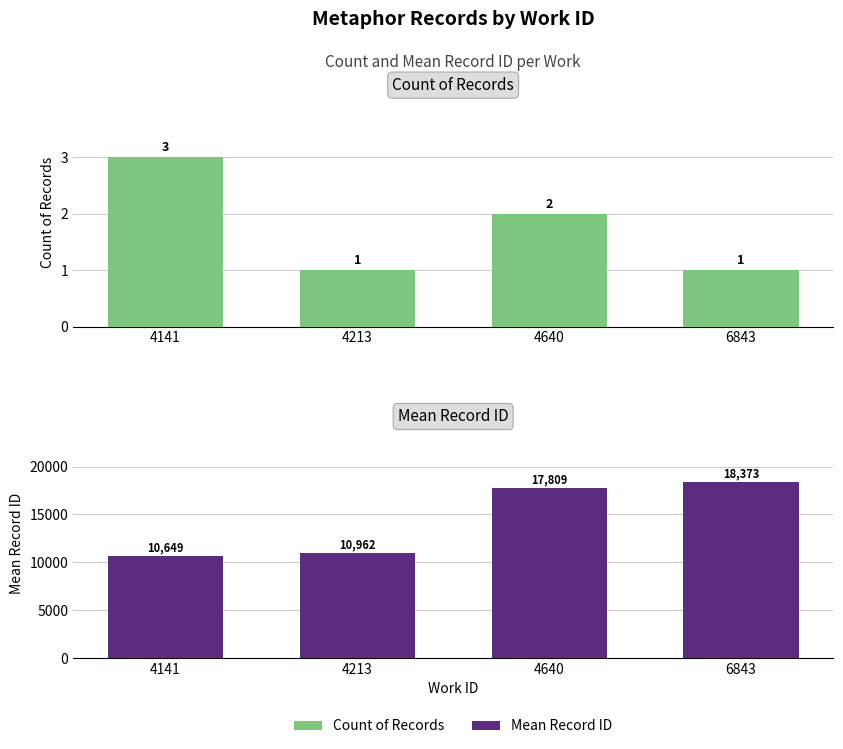

What is the sum of the Count of Records values at 4640 and 6843?

3.0